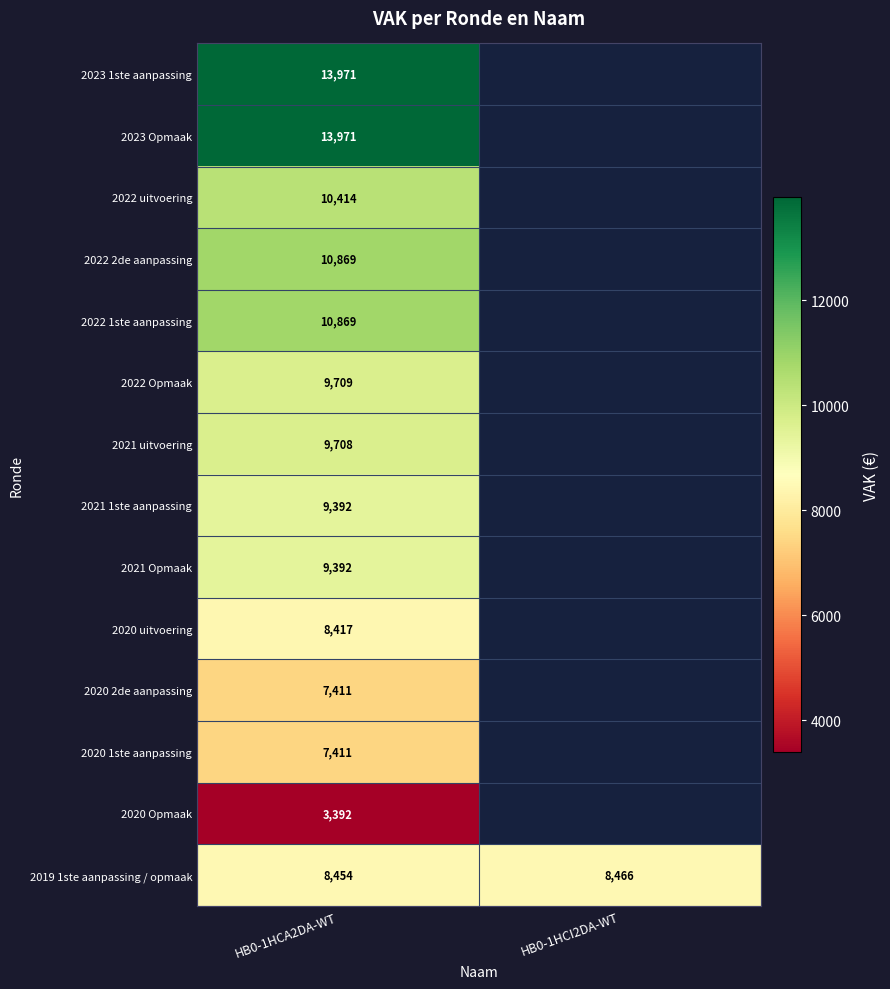

True or false: 2021 uitvoering has a value of 12628 at HB0-1HCA2DA-WT.

False